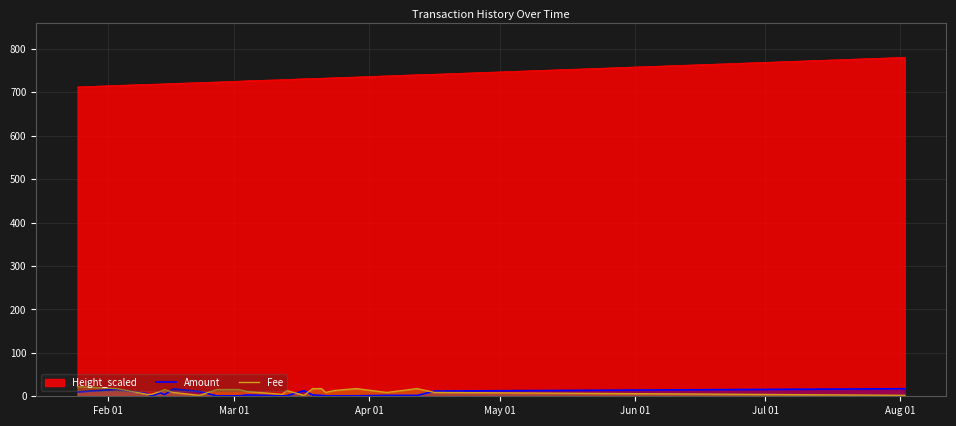

Which series has the largest total across all categories?

Height_scaled